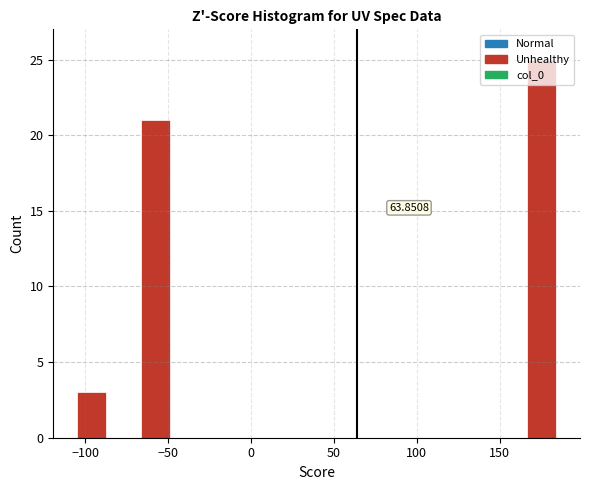

Read against the x-axis, roughly where is the centre of the tallest bar?

175